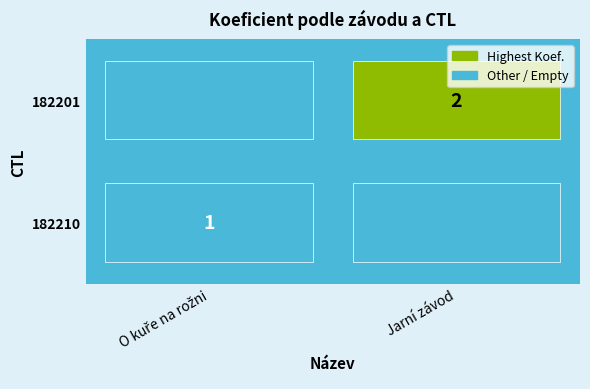

The 182201 series shows 1 at Jarní závod. True or false?

False